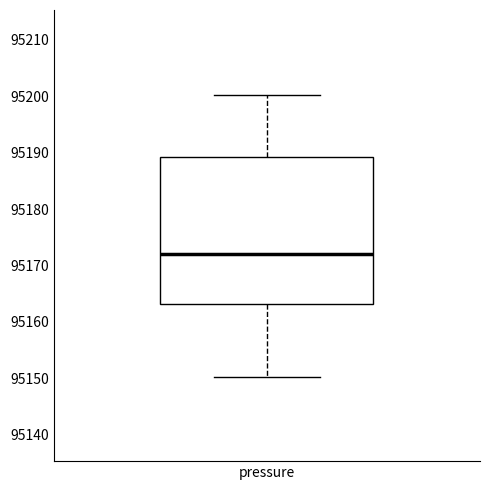

Read this box plot against the y-axis: the position of the median line, the range covered by the box, and the ends of both whiskers. The values are not printed on the chart, so give them approximately, as read against the axis.

median 95172, box 95163 to 95189, whiskers 95150 to 95200